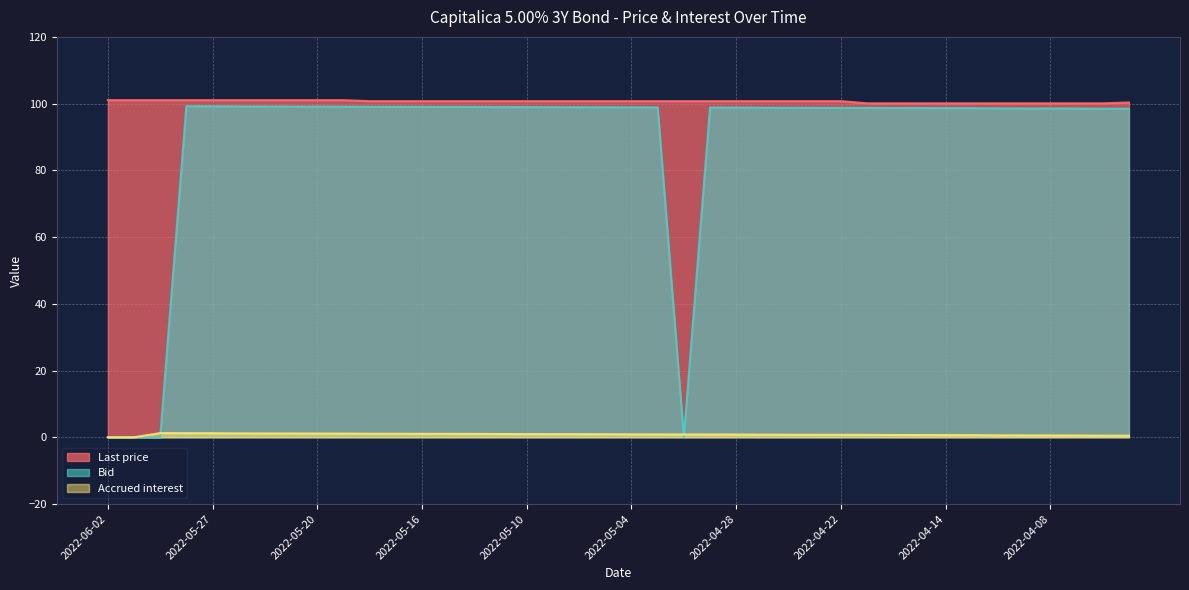

Which category has the highest value in the Accrued interest series?

2022-05-31